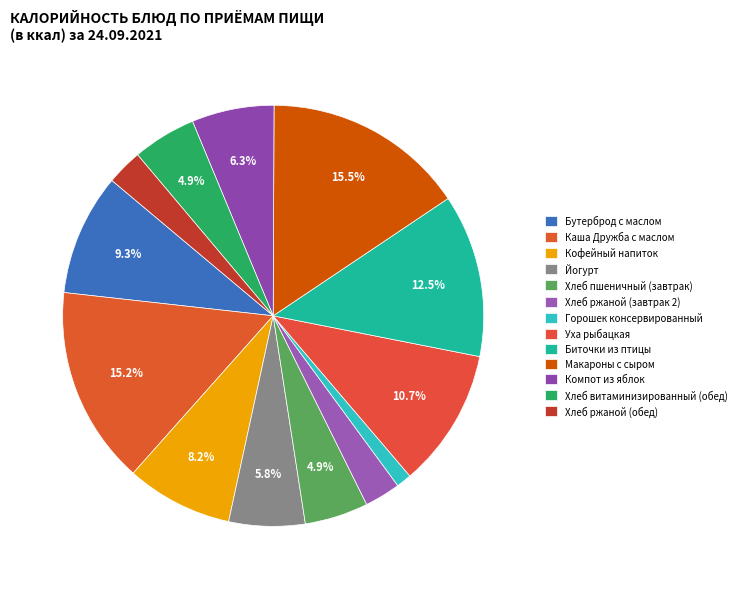

Between Компот из яблок and Кофейный напиток, which is larger?

Кофейный напиток